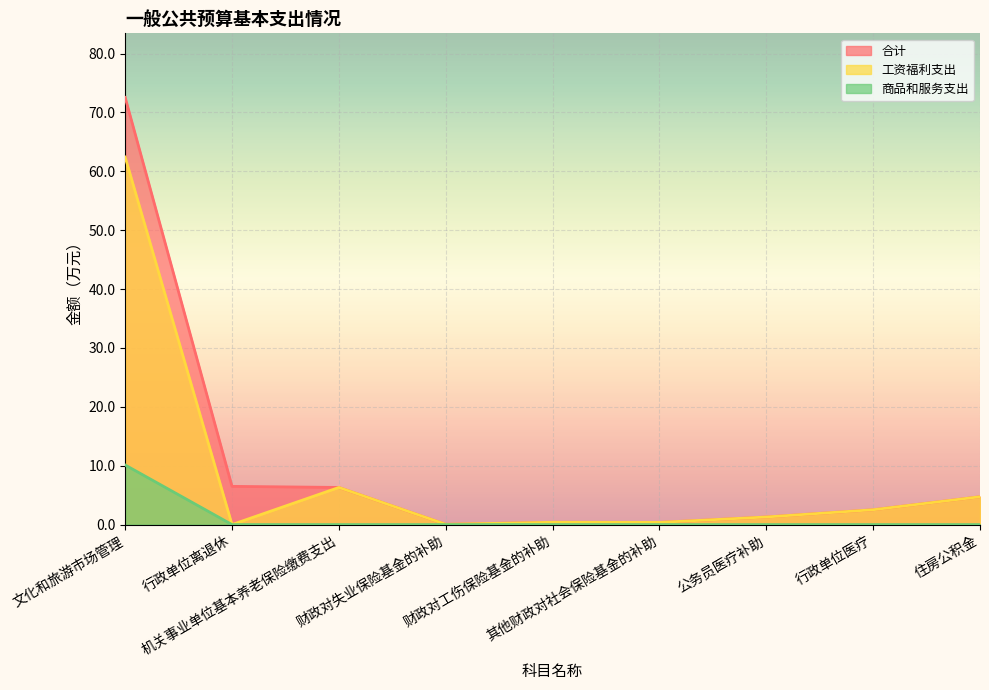

Between 财政对失业保险基金的补助 and 财政对工伤保险基金的补助, which series saw the biggest shift?

合计